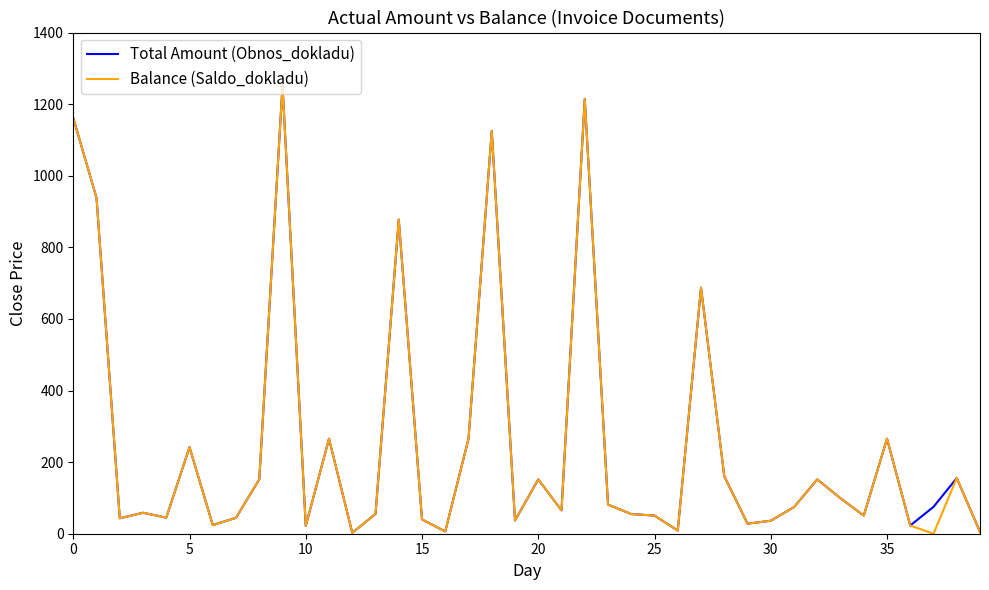

In Total Amount (Obnos_dokladu), how many points are higher than both neighbors (excluding endpoints)?

12